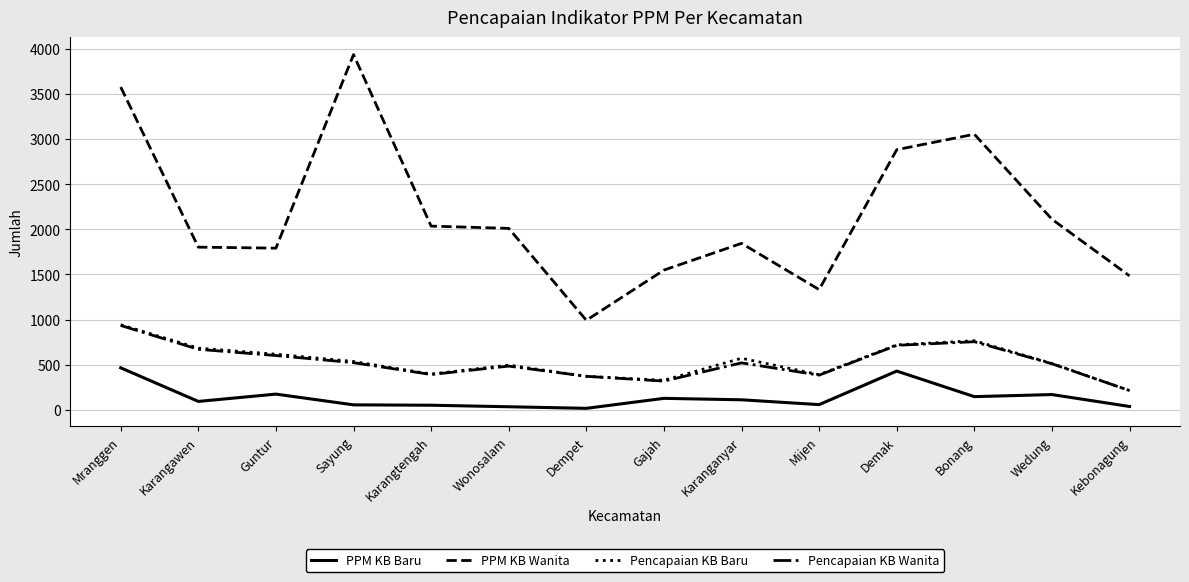

What is the average value of the PPM KB Baru series?

140.4